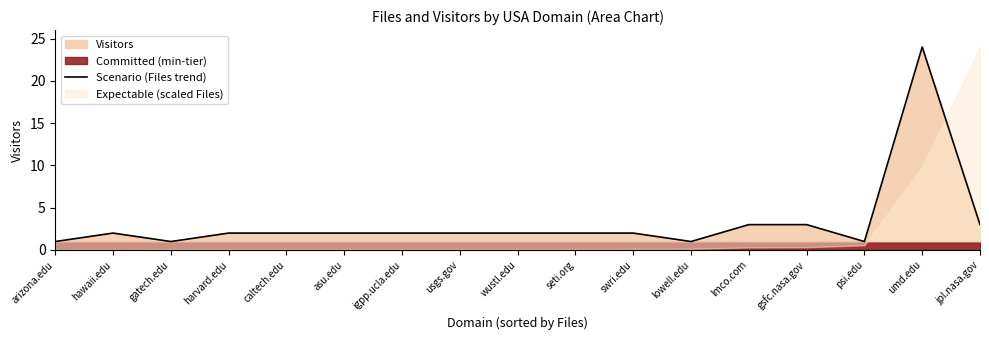

True or false: Scenario (Files trend) has a value of 2 at usgs.gov.

True